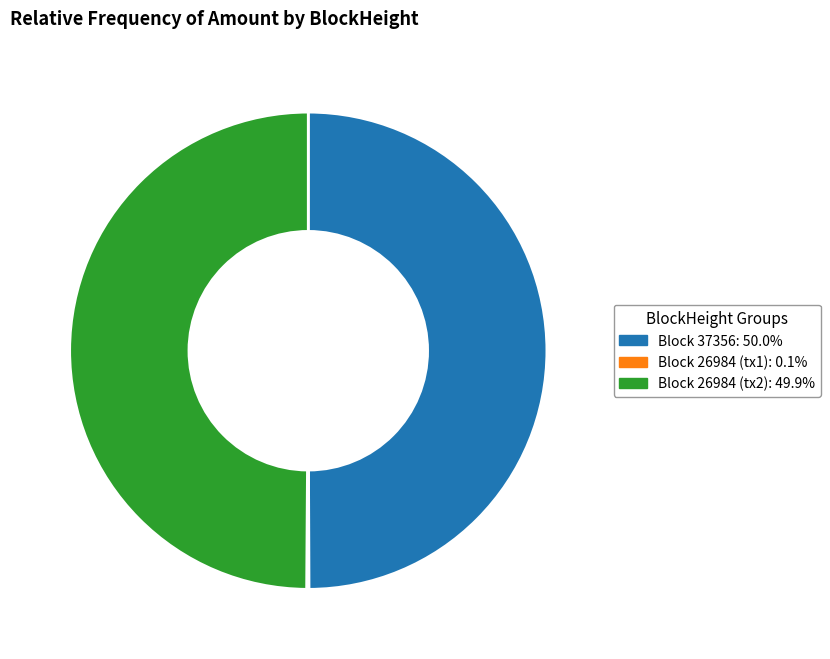

Do Block 37356: 50.0% and Block 26984 (tx2): 49.9% together represent more than half of the pie?

Yes